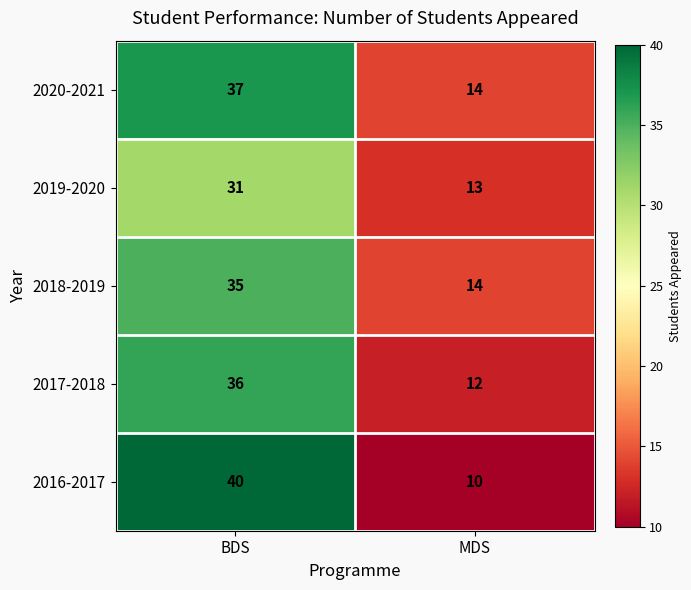

Reading left to right, extract all data points from this chart.

2020-2021: 37	14
2019-2020: 31	13
2018-2019: 35	14
2017-2018: 36	12
2016-2017: 40	10